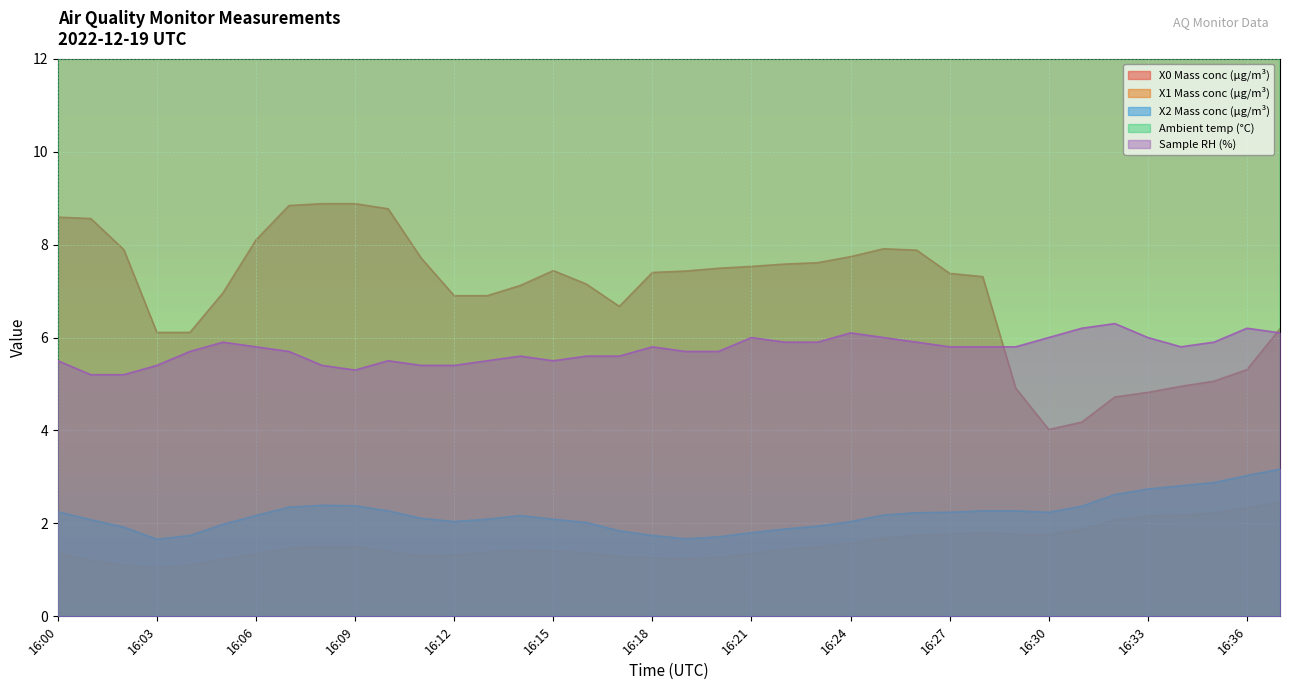

What is the sum of all Sample RH (%) values?

218.1